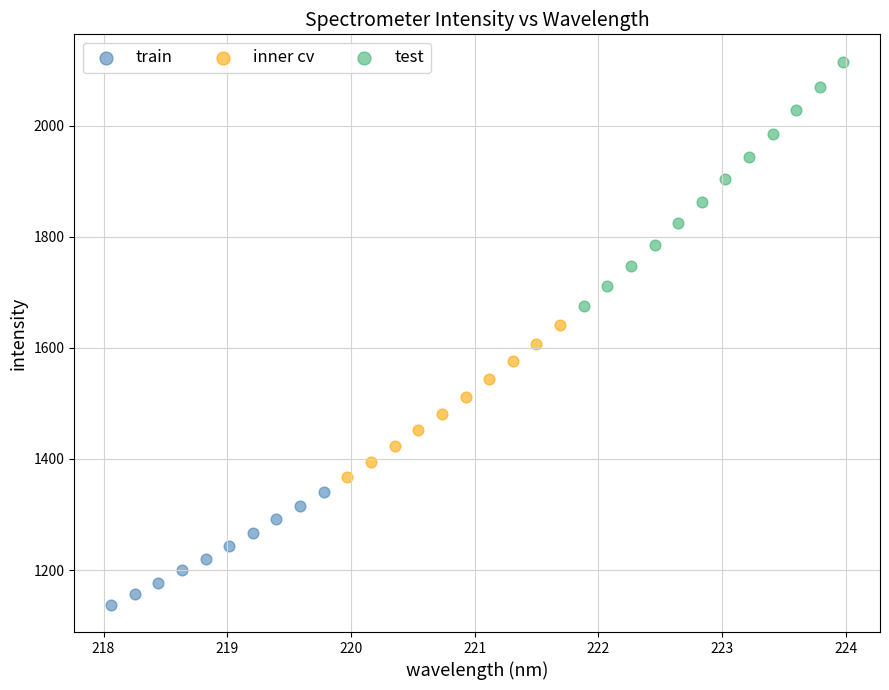

Which series has the widest spread of Y values?

test